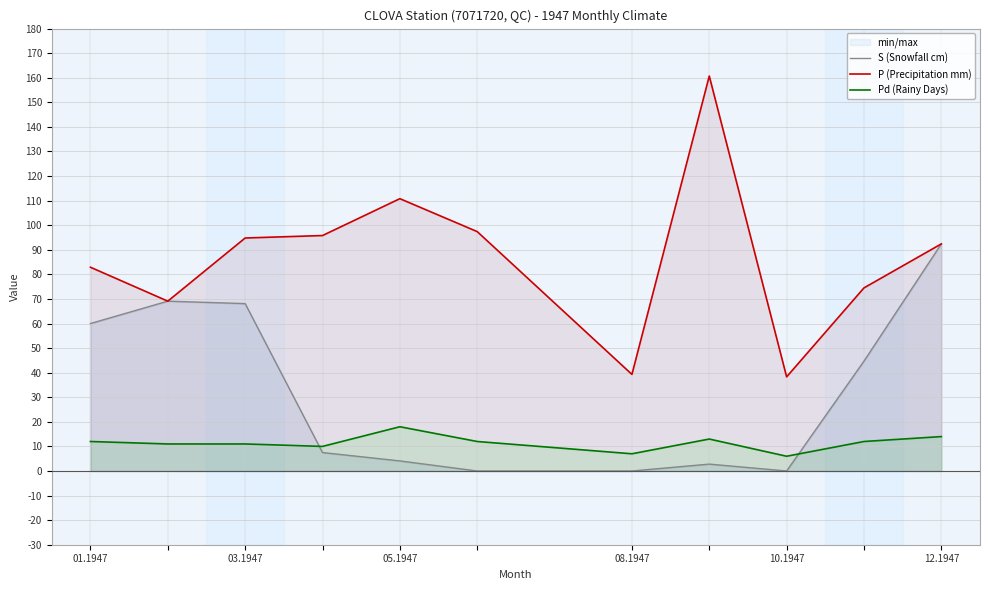

The Pd (Rainy Days) series shows 7 at 08.1947. True or false?

True